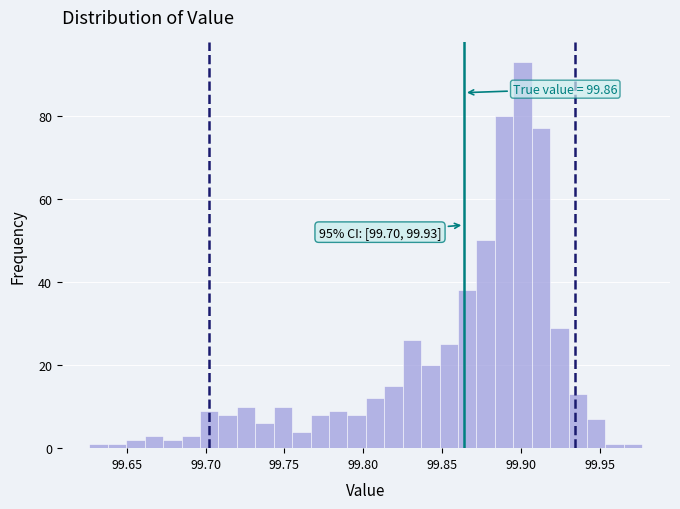

Around what value on the x-axis is the tallest bar? Give the approximate position of its centre, as read against the axis.

99.900